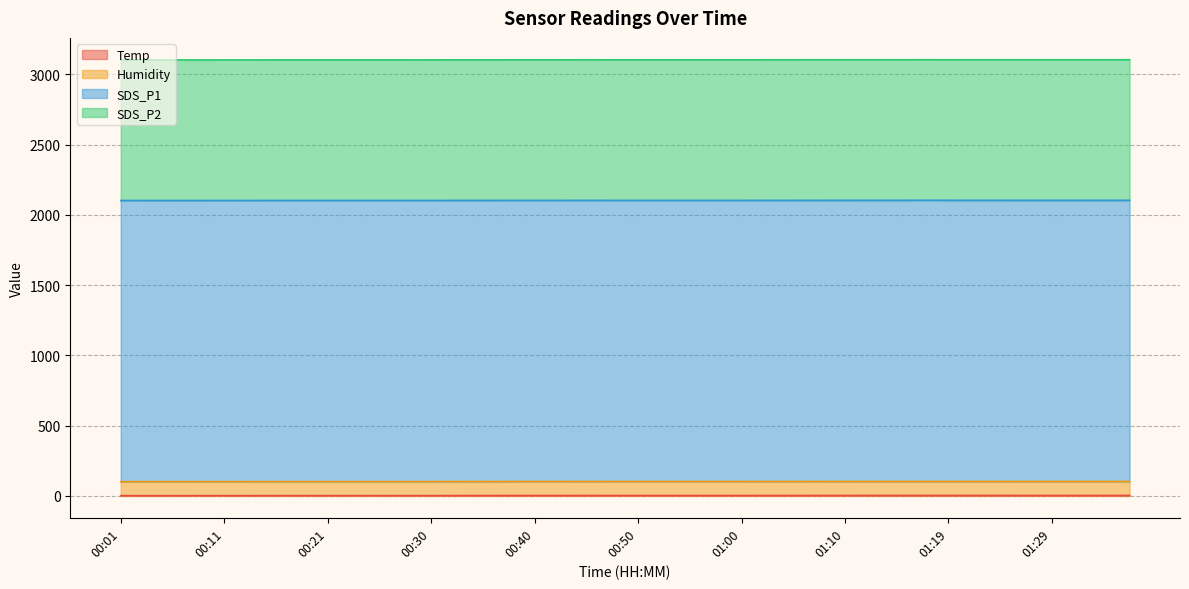

What is the average value of the Humidity series?

99.9